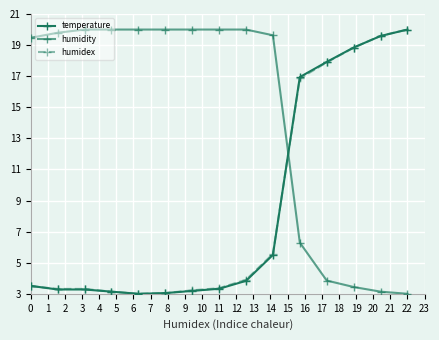

What is the maximum value shown in the chart?

20.0